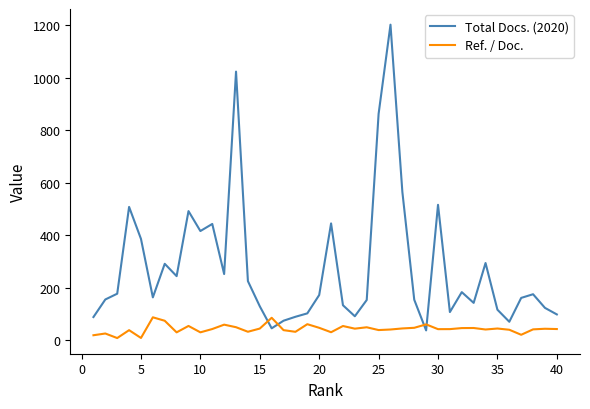

How many lines are shown in the chart?

2